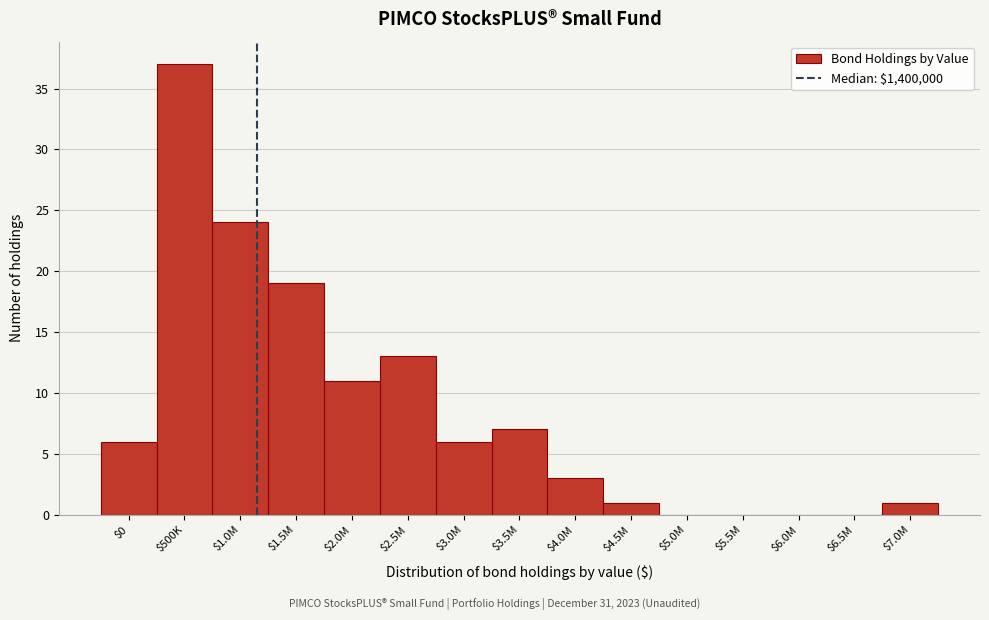

At which category does the chart reach its peak across all series?

$500K